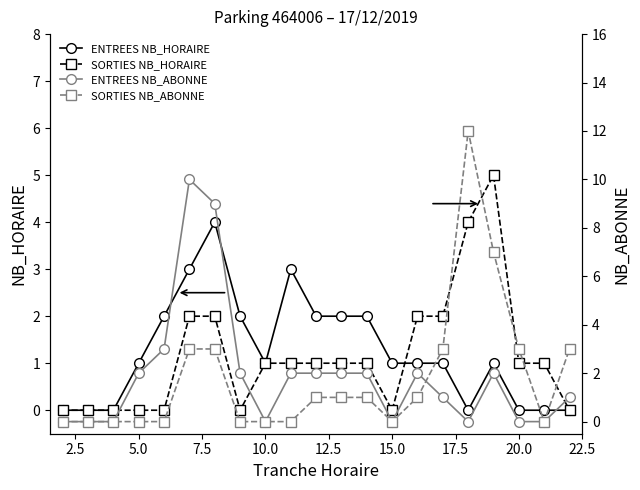

True or false: ENTREES NB_ABONNE and SORTIES NB_HORAIRE intersect in this chart.

True